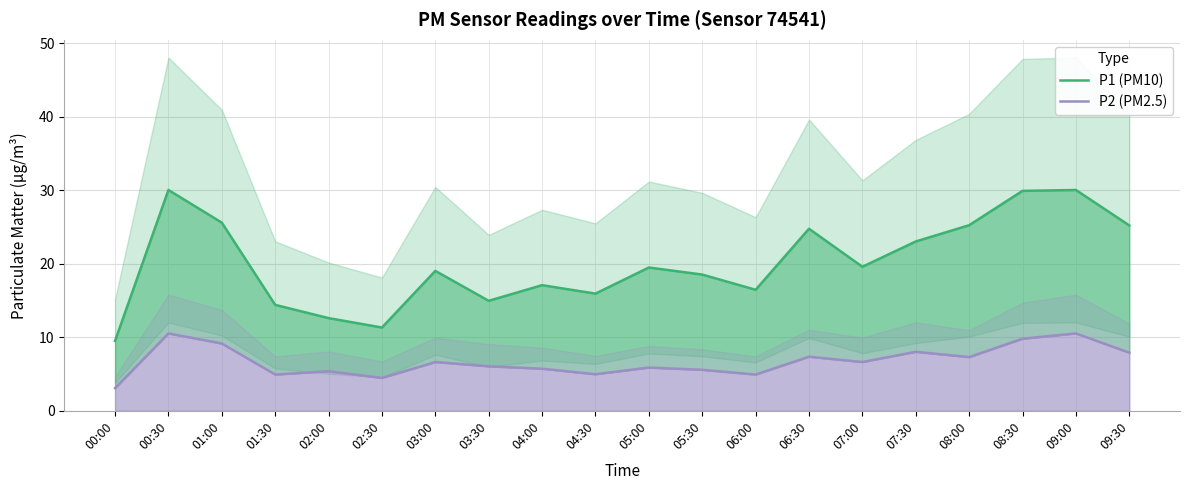

At which category is the sum across all series the highest?

00:30